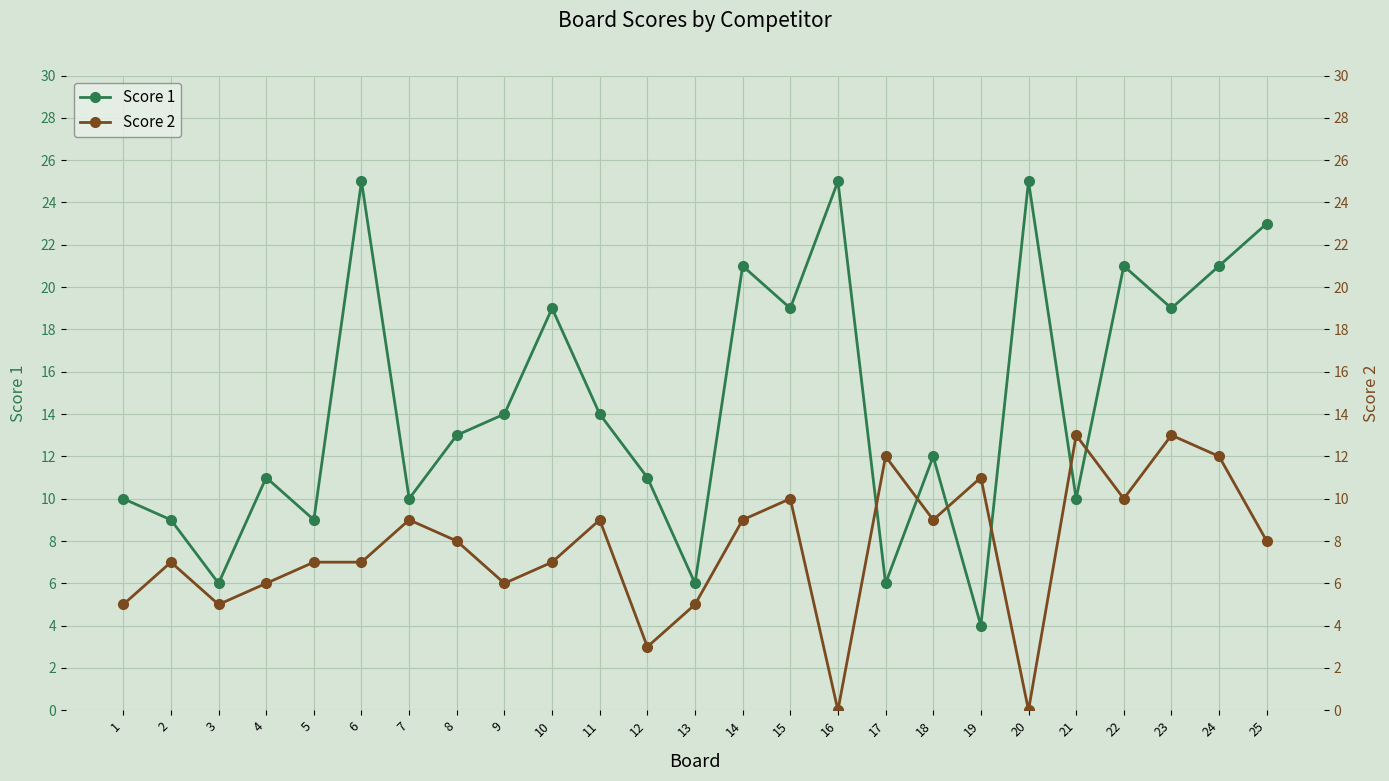

At which category does Score 2 reach its first local peak?

2